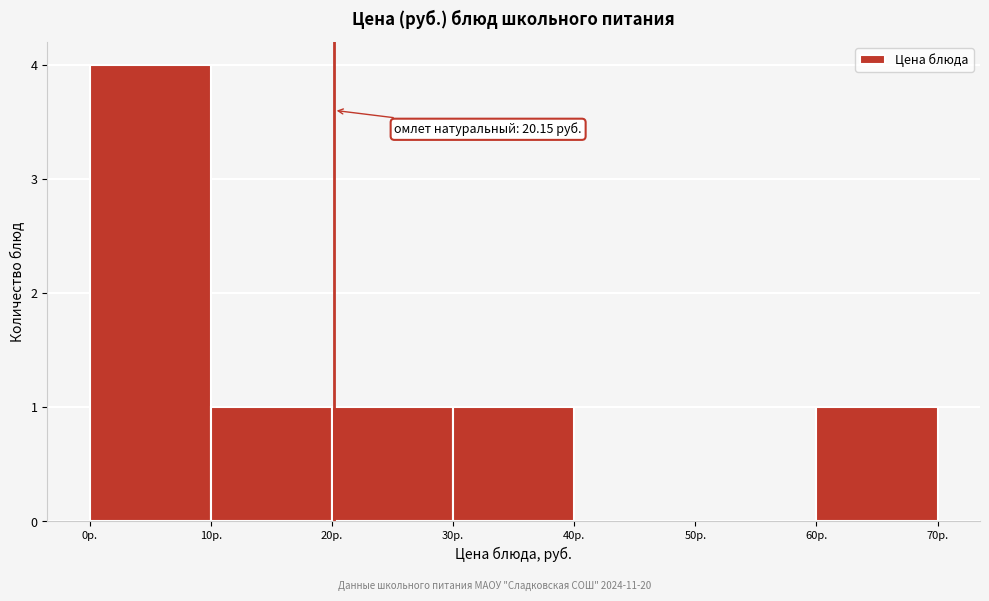

Which range on the x-axis has the tallest bar?

0 to 10